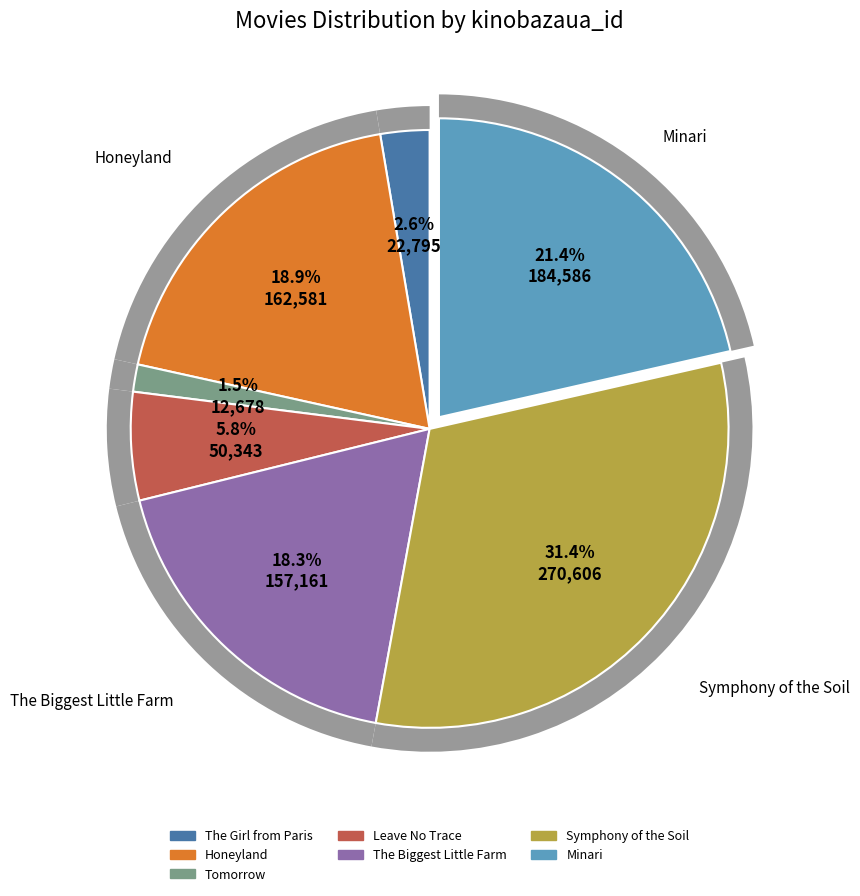

How many segments does this pie chart have?

7